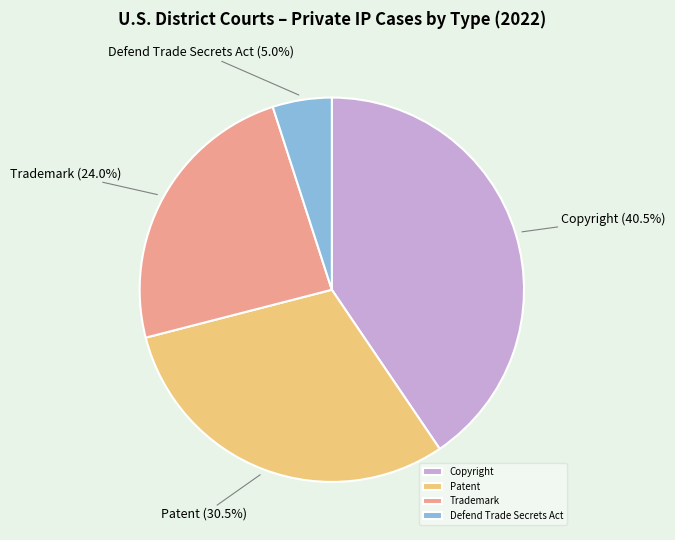

To the nearest percent, what percentage of the pie is Trademark?

24%